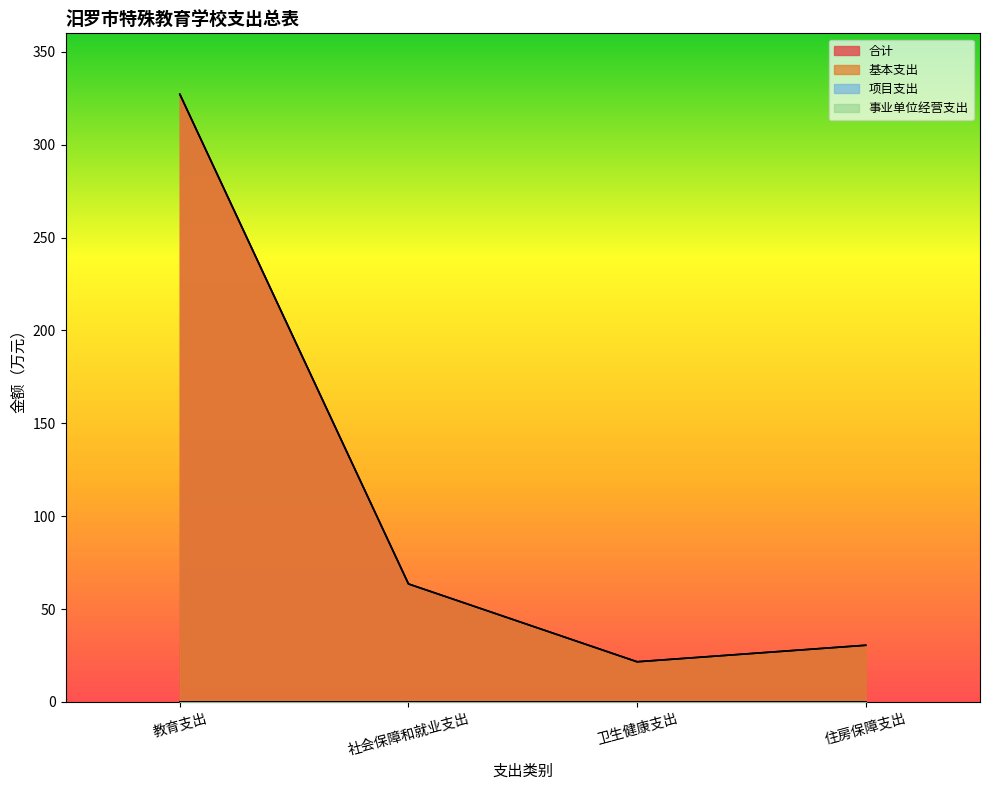

How many values in the 基本支出 series are below 63?

2